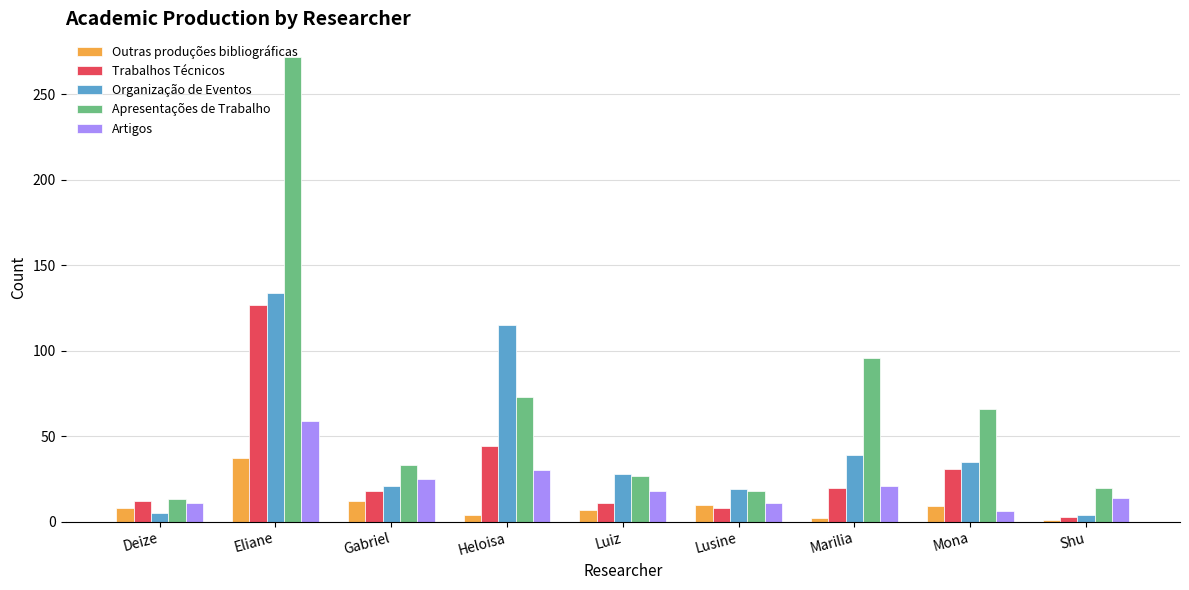

What position from the left is Eliane?

2